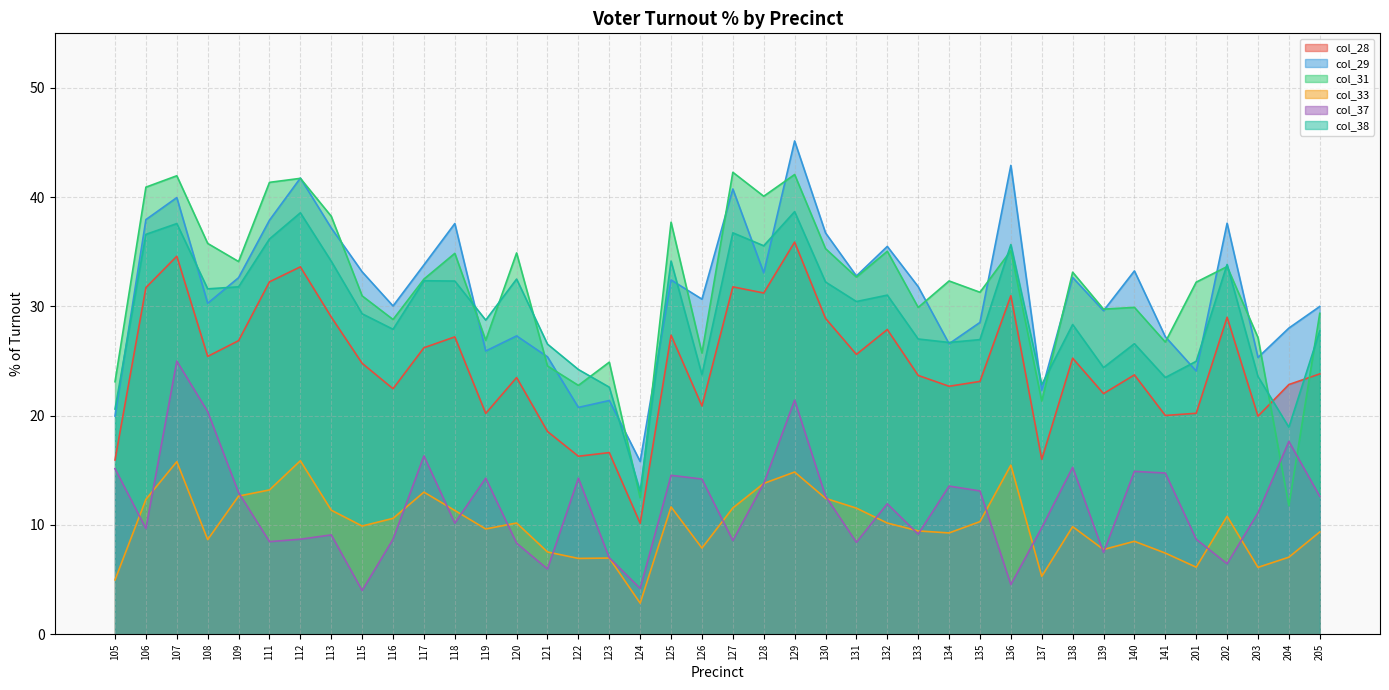

What is the sum of all col_29 values?

1255.9